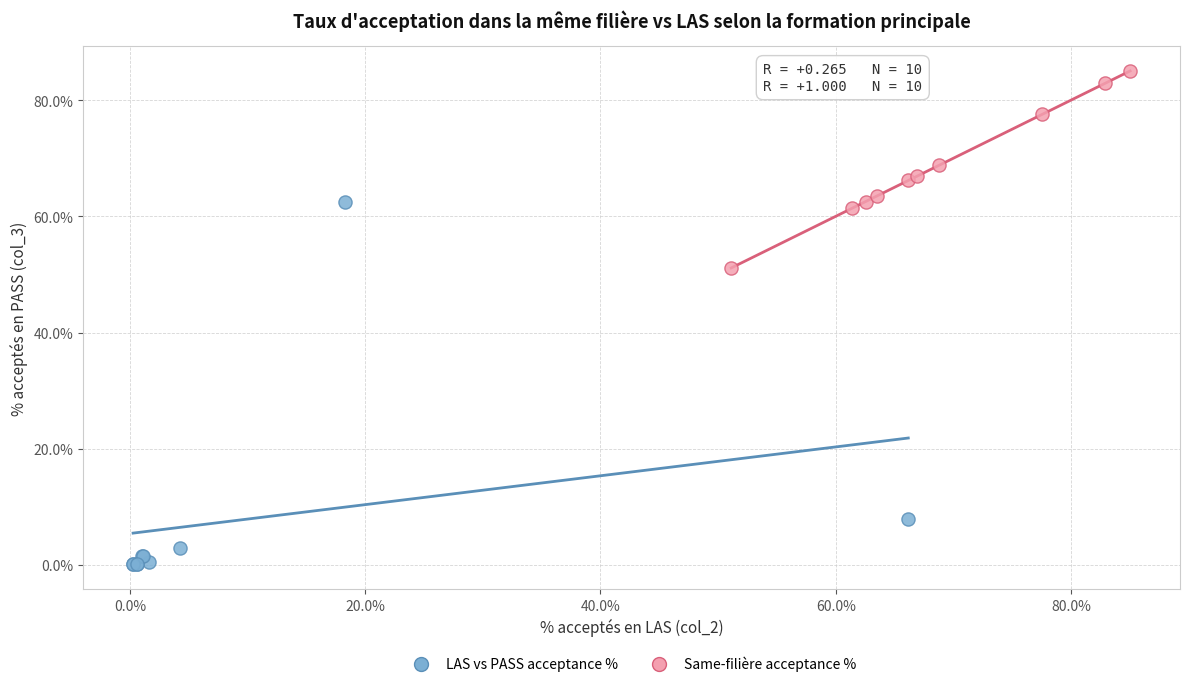

Which series has the widest spread of Y values?

LAS vs PASS acceptance %